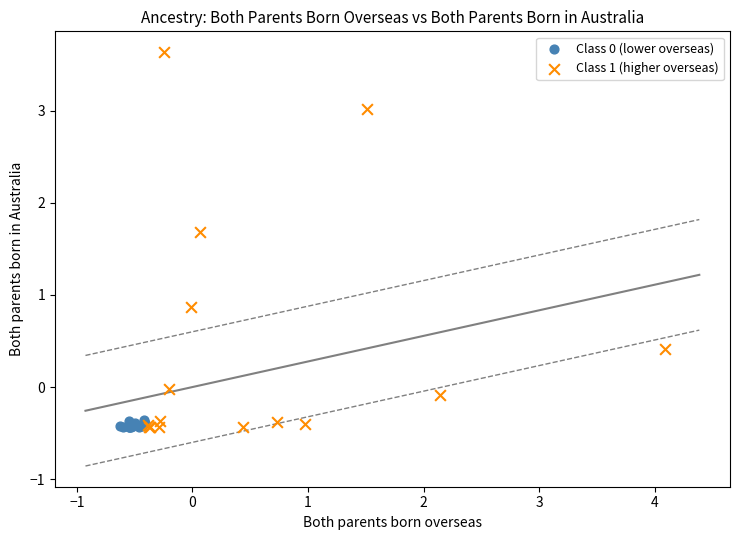

Which series has the widest spread of Y values?

Class 1 (higher overseas)